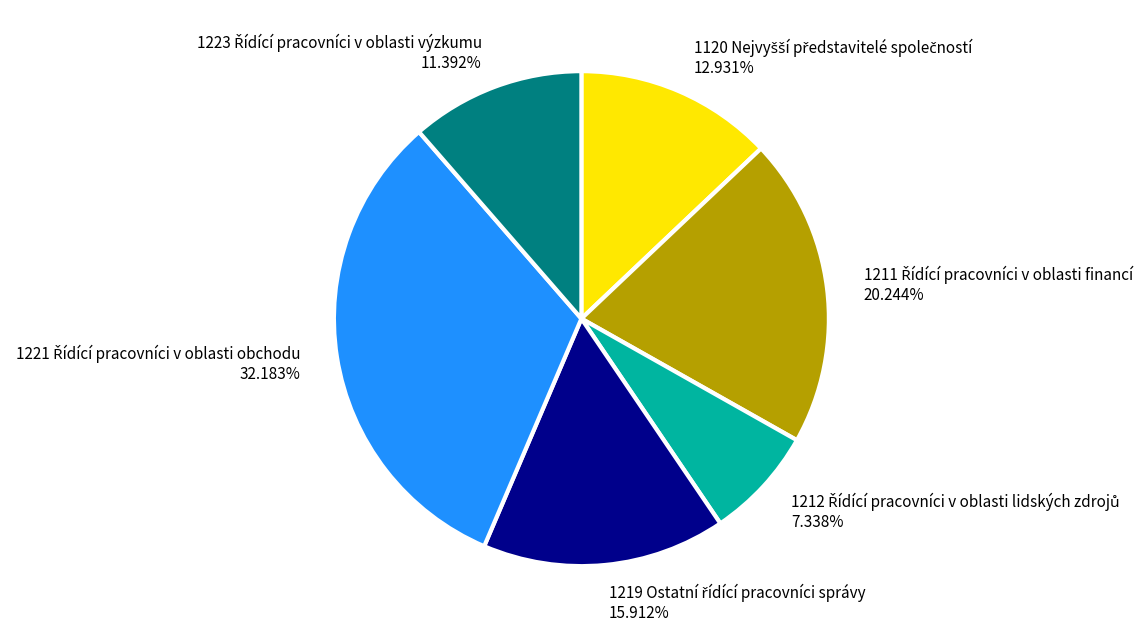

Is there a majority slice in this chart?

No